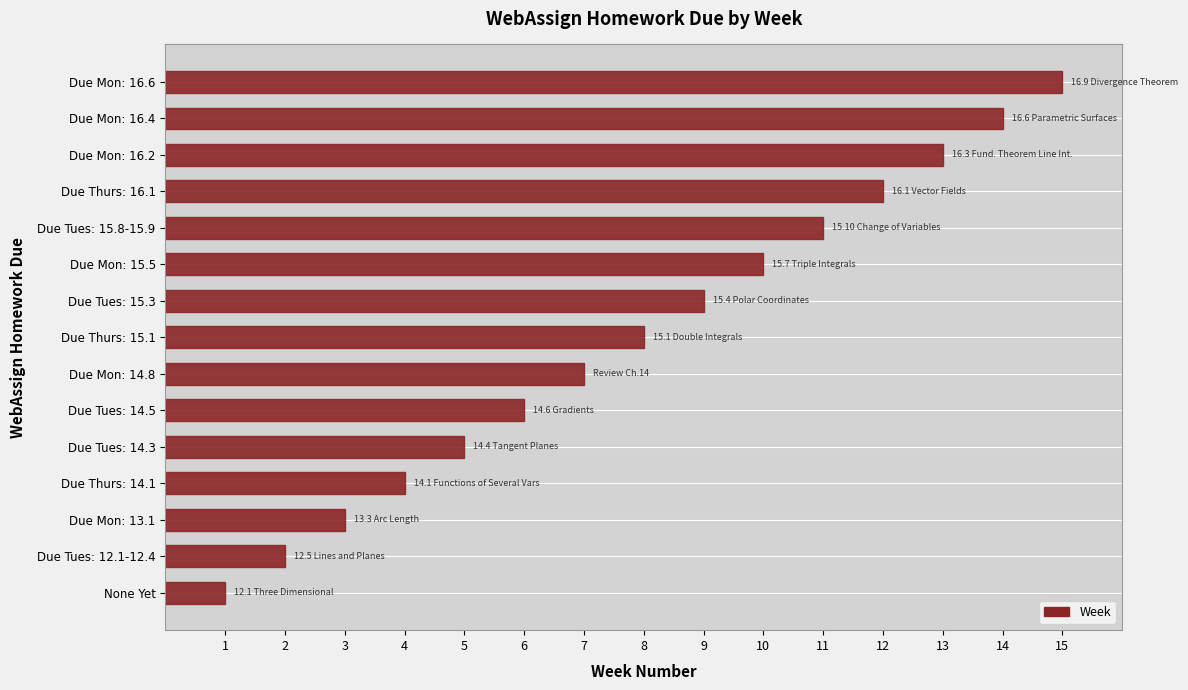

How many distinct data groups are displayed?

1